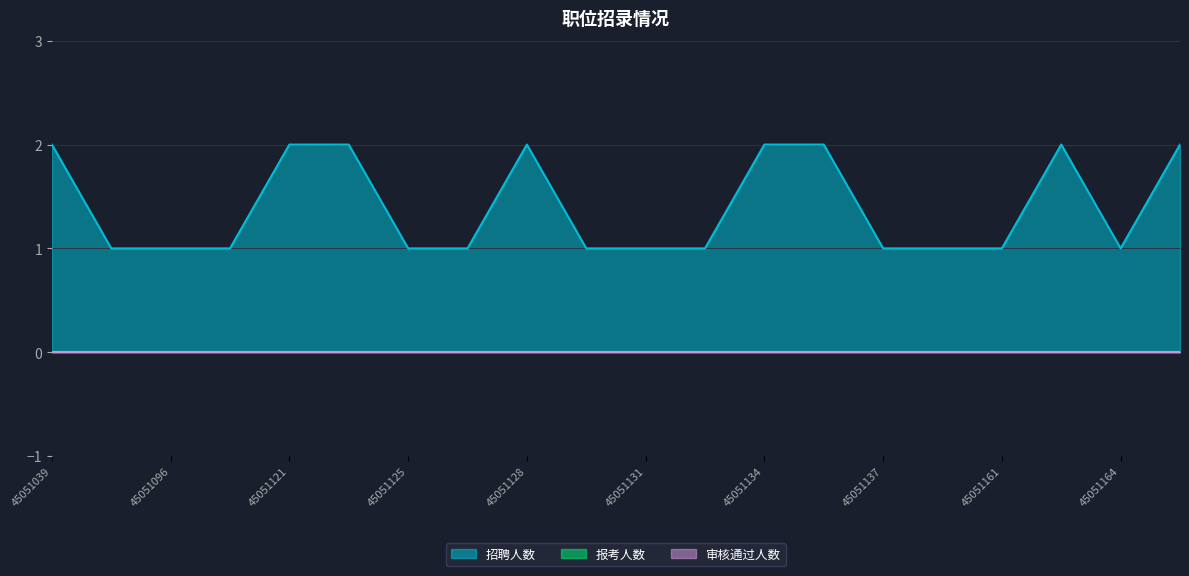

How many distinct data groups are displayed?

3